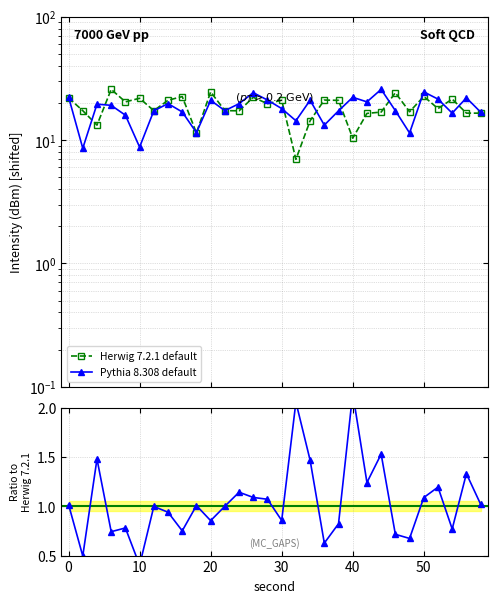

Which series has the largest total across all categories?

Herwig 7.2.1 default